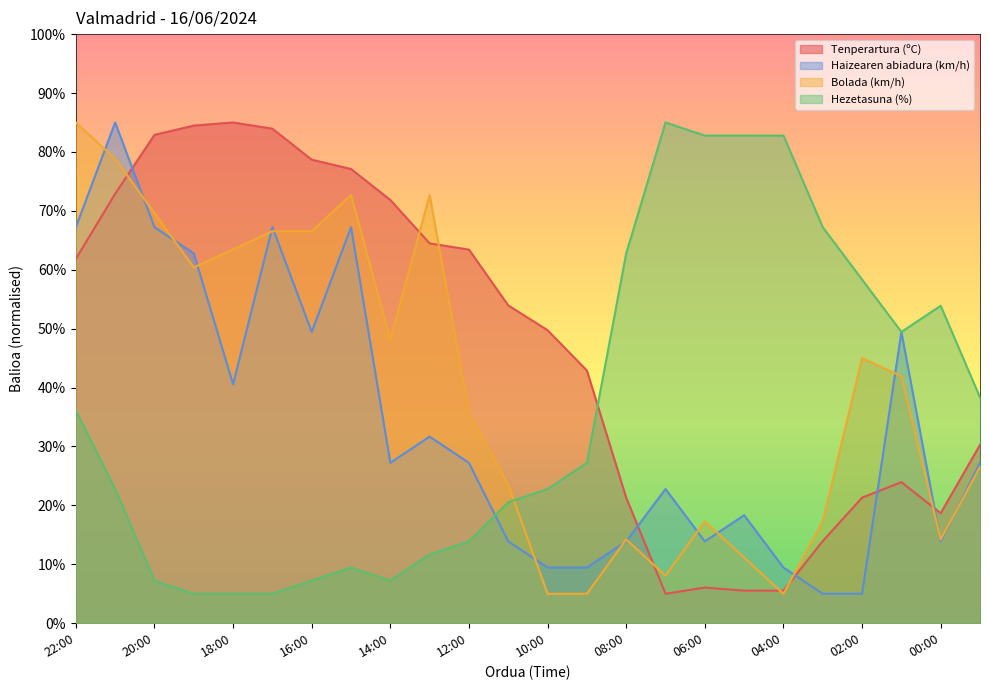

What is the difference between the highest and lowest values at 10:00?

44.7